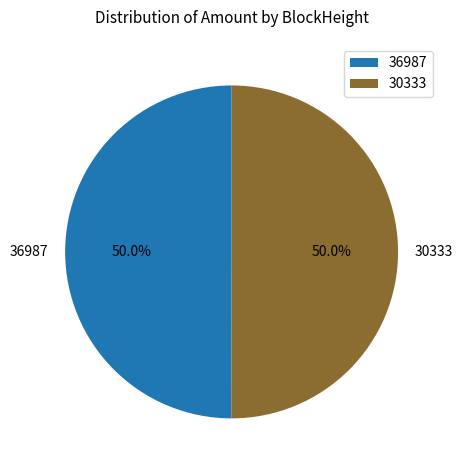

What percentage do 36987 and 30333 together represent?

100.0%